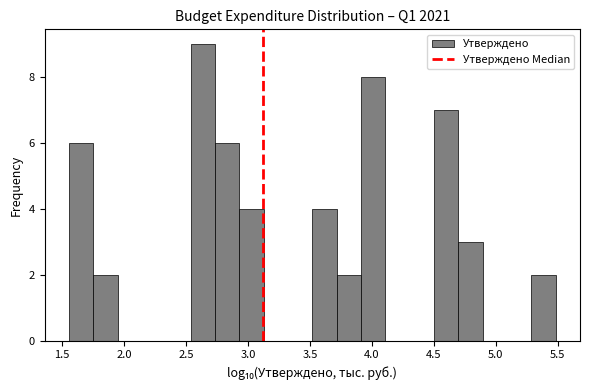

Read against the x-axis, roughly where is the centre of the tallest bar?

2.65